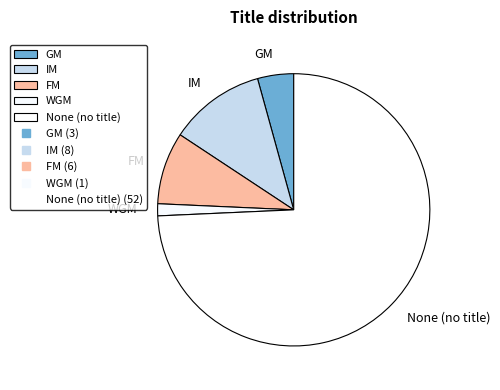

Rank the categories by value from highest to lowest.

None (no title), IM, FM, GM, WGM